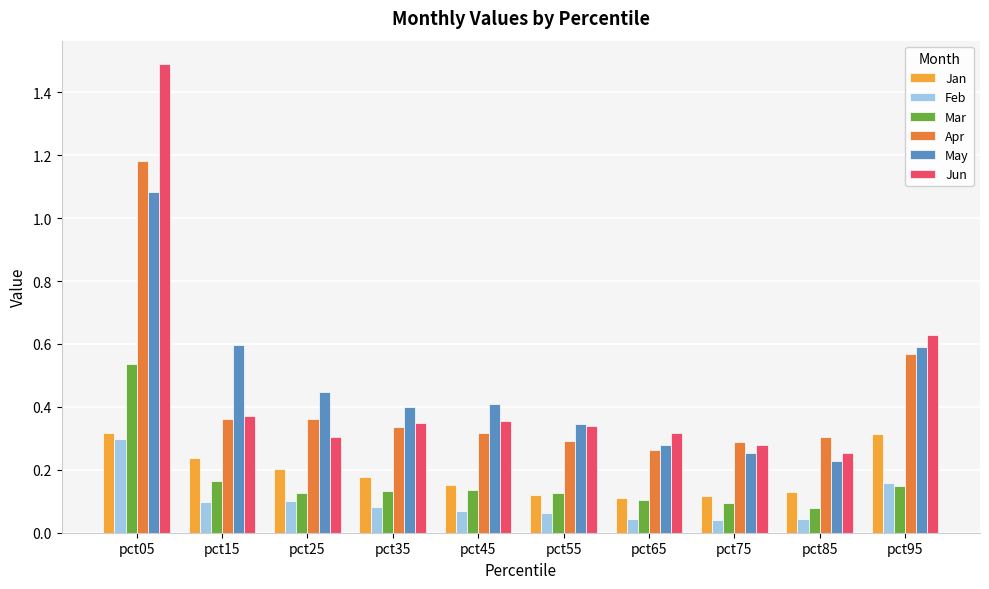

Are the bars horizontal?

No